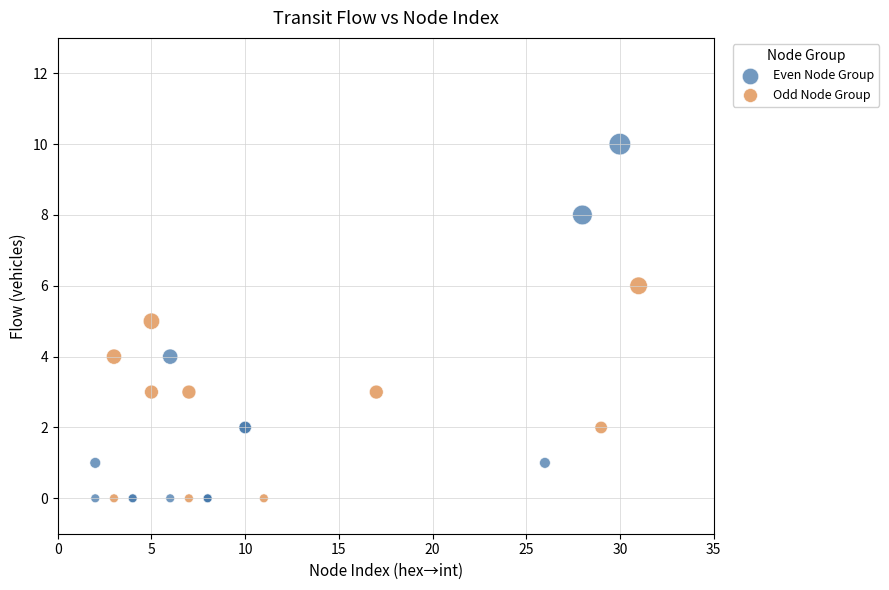

Which series contains the highest Y value?

Even Node Group